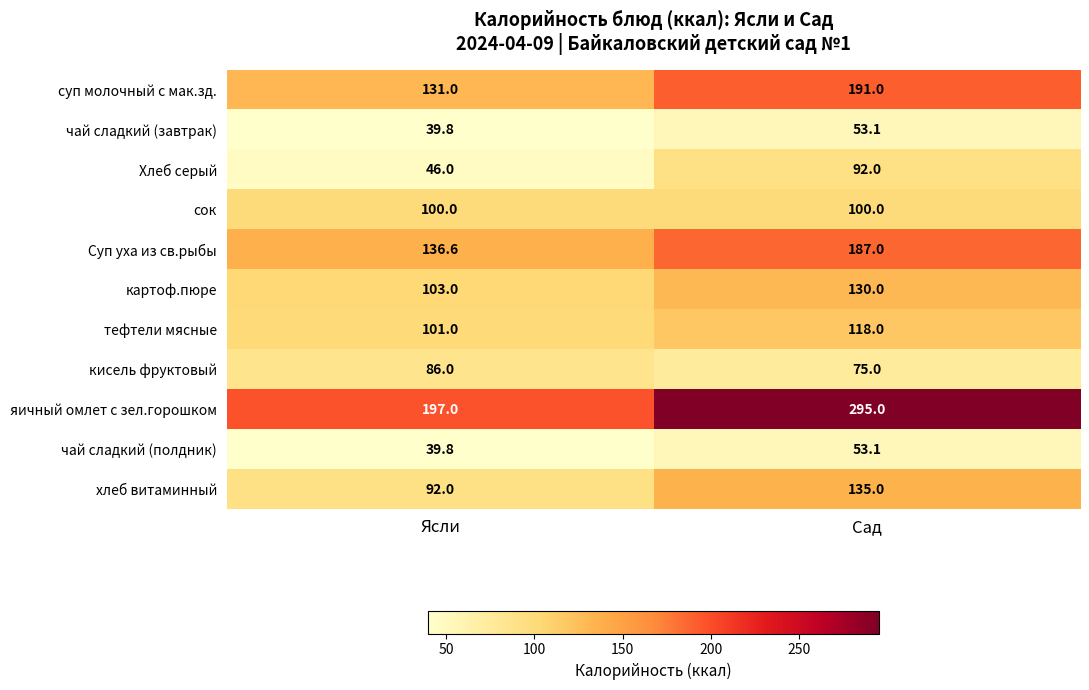

The картоф.пюре series shows 103.0 at Ясли. True or false?

True